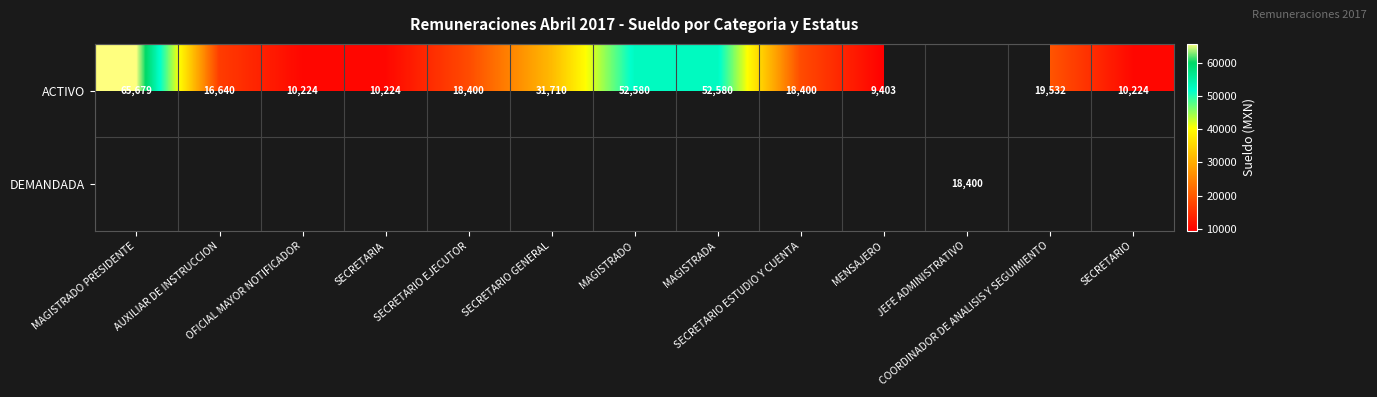

Between MAGISTRADO and MAGISTRADA, which series saw the biggest shift?

ACTIVO